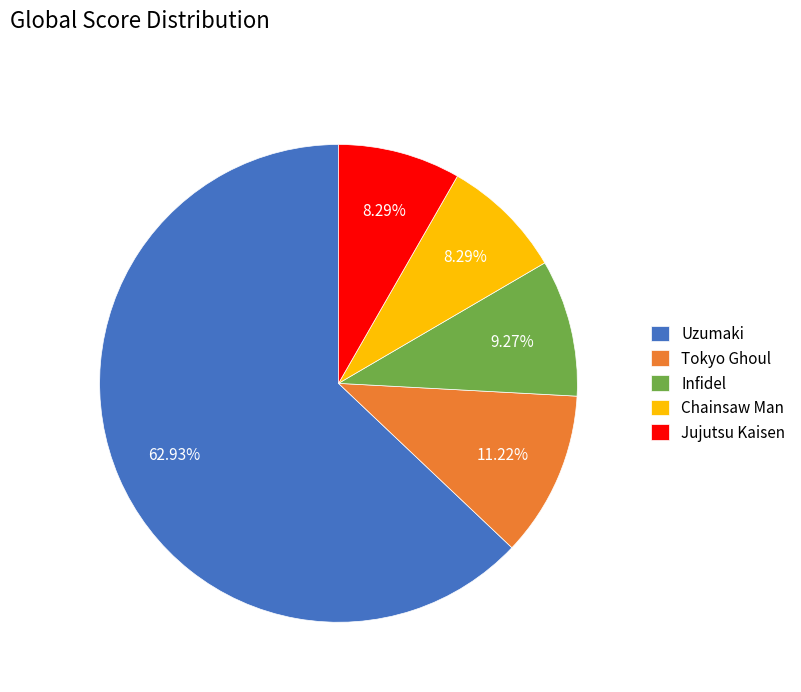

To the nearest percent, what is the combined percentage of Chainsaw Man and Tokyo Ghoul?

20%